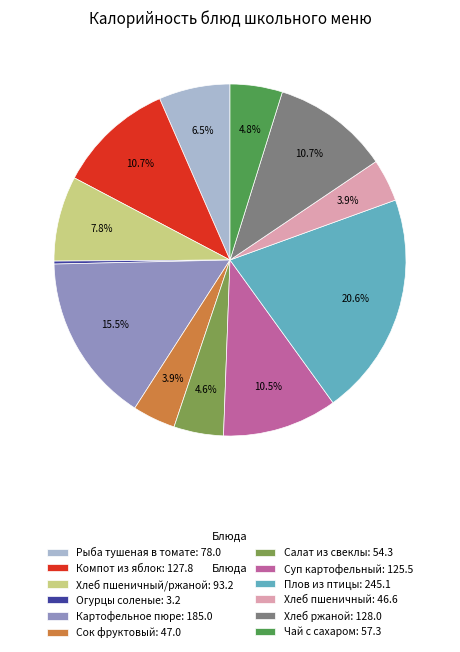

What percentage do Хлеб пшеничный: 46.6 and Салат из свеклы: 54.3 together represent?

8.5%